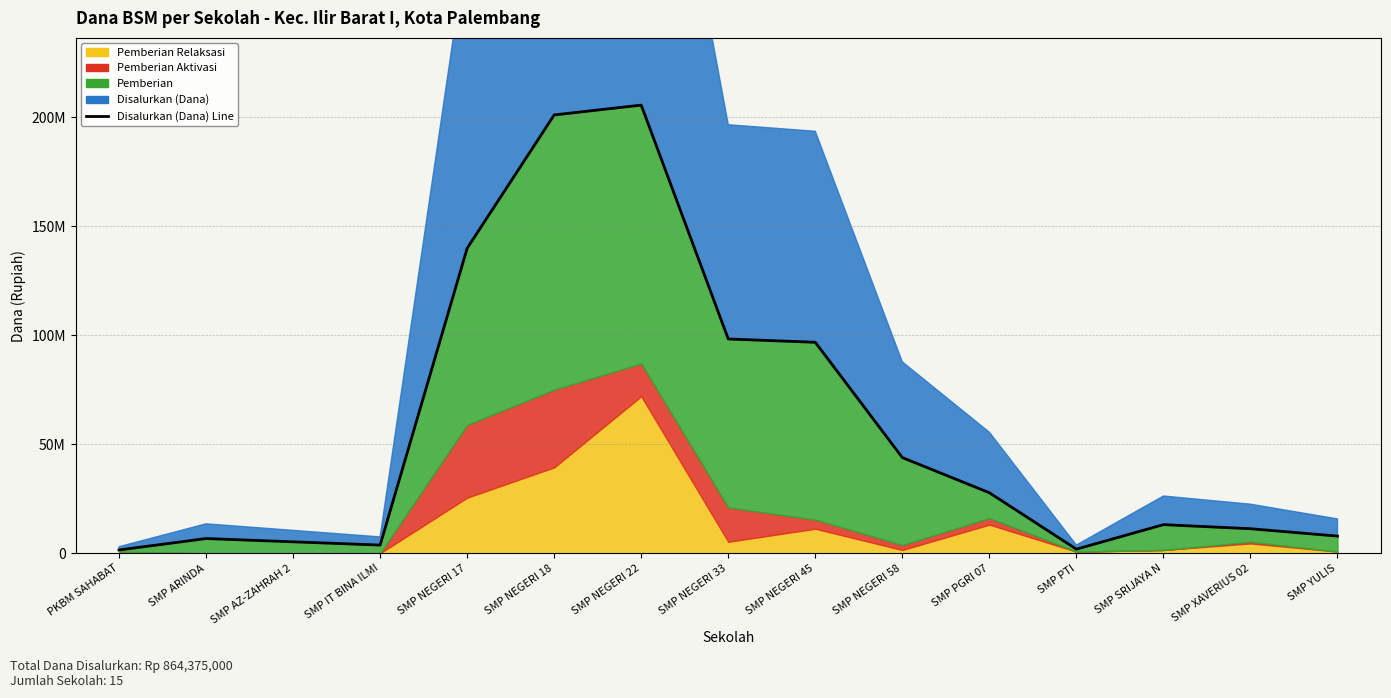

What is the value of the 13th point from the left?

13125000